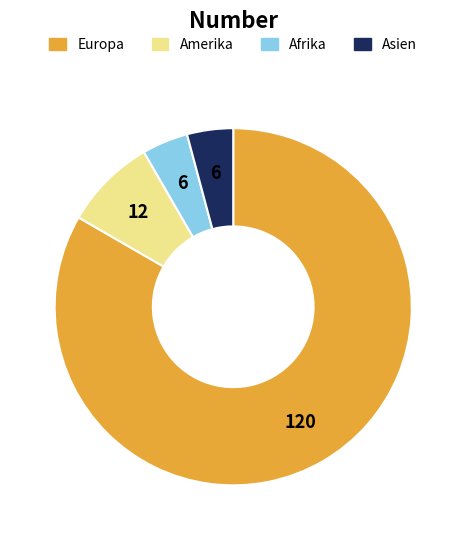

Is there any slice that represents more than half of the pie?

Yes